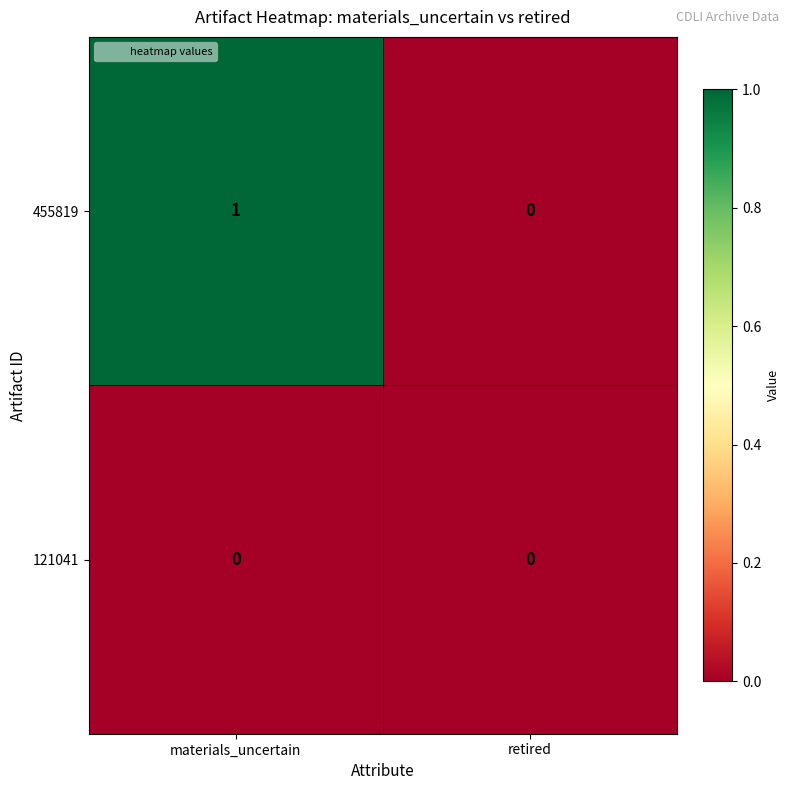

Which series has the largest range (max minus min)?

455819